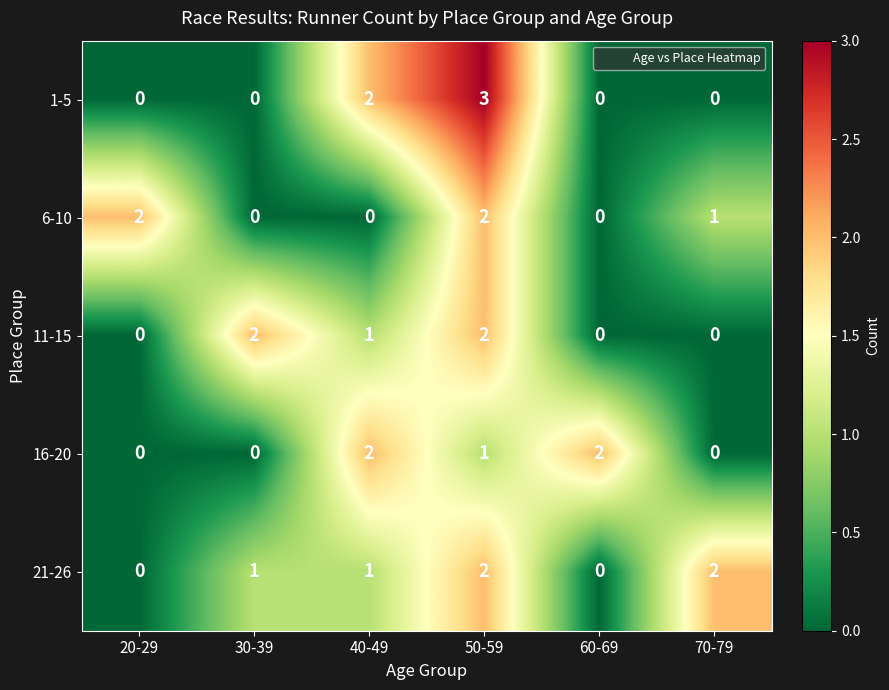

How many series are shown in this chart?

5